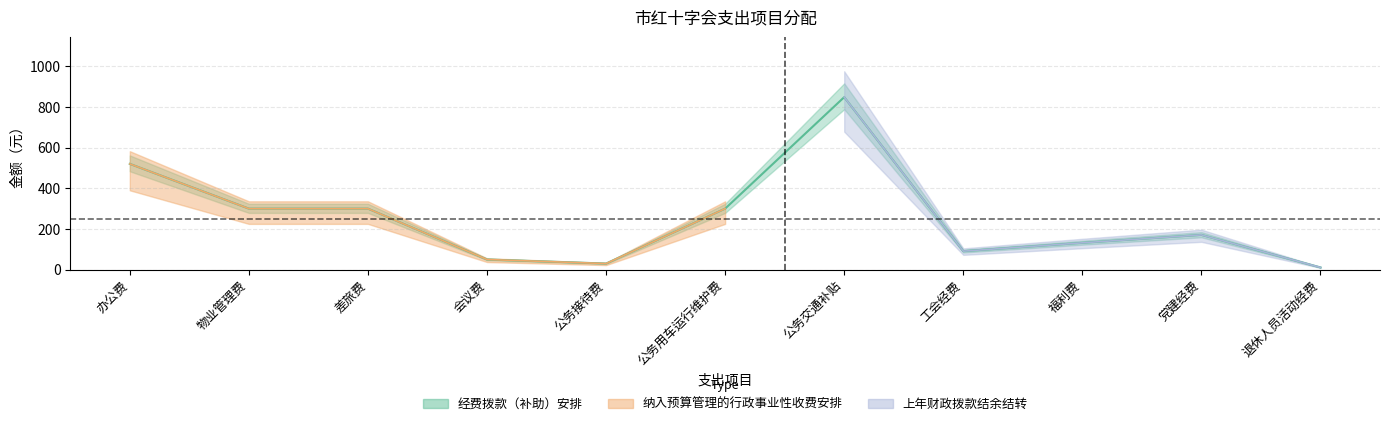

What is the label of the 2nd point from the right?

党建经费